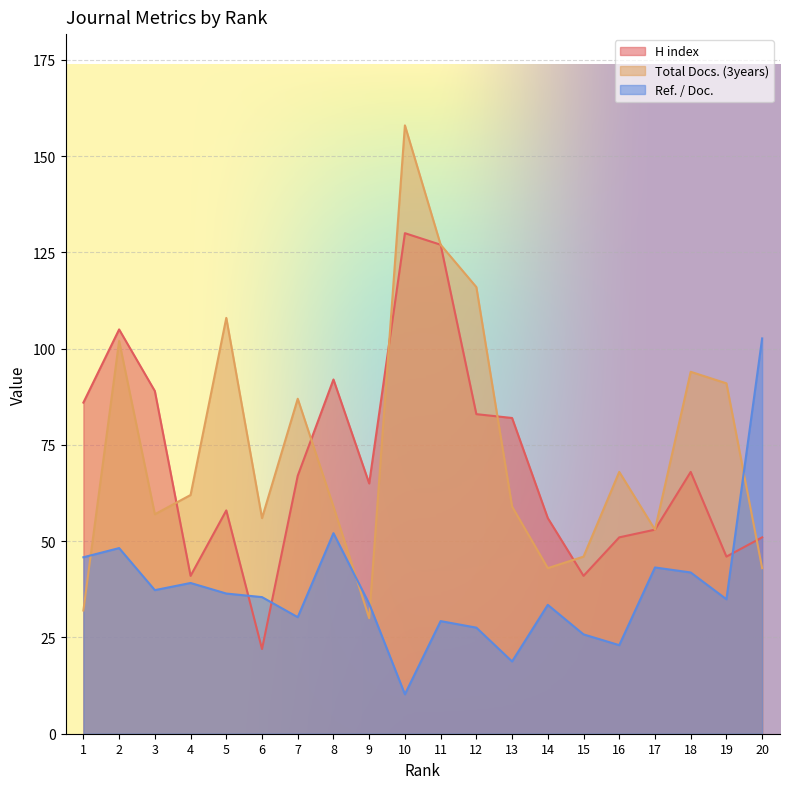

How many lines are shown in the chart?

3